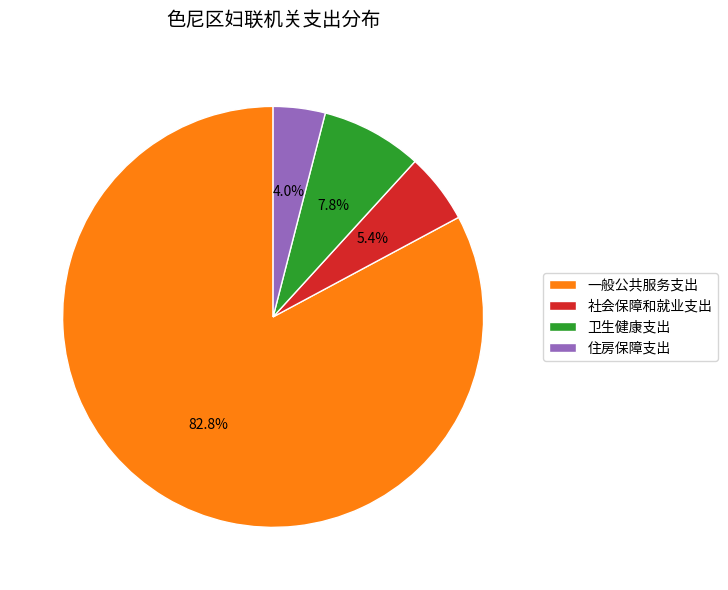

What is the smallest slice in the pie chart?

住房保障支出